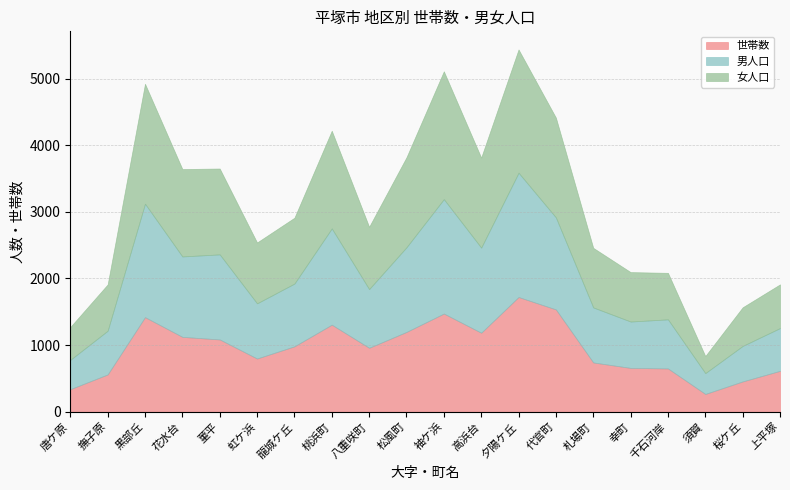

What is the average value of the 世帯数 series?

954